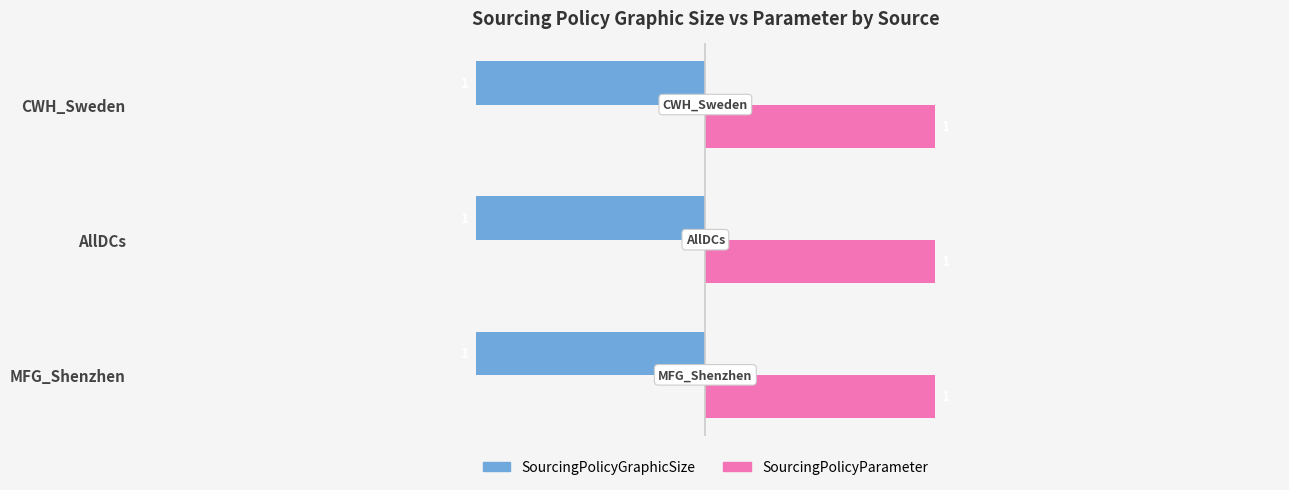

At MFG_Shenzhen, list the series in order from smallest to largest.

SourcingPolicyGraphicSize, SourcingPolicyParameter